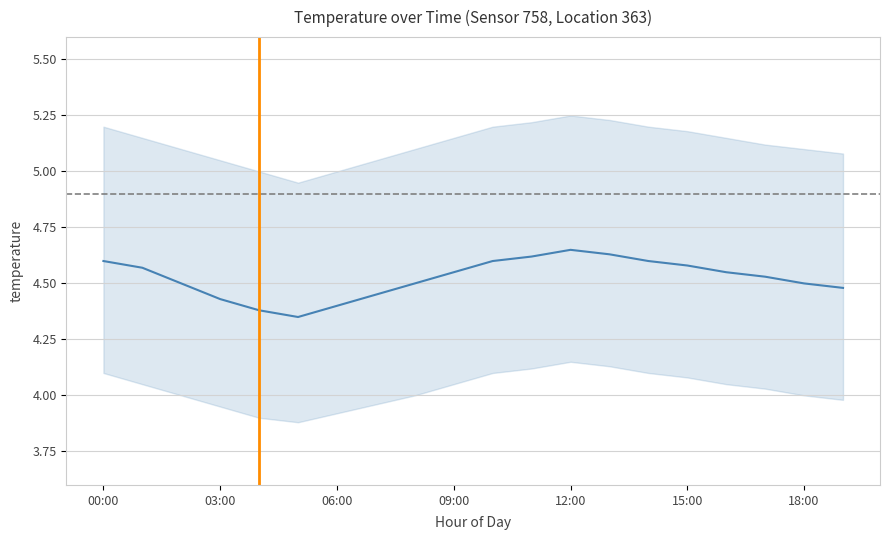

True or false: the data has more than 0 interior local peaks.

True